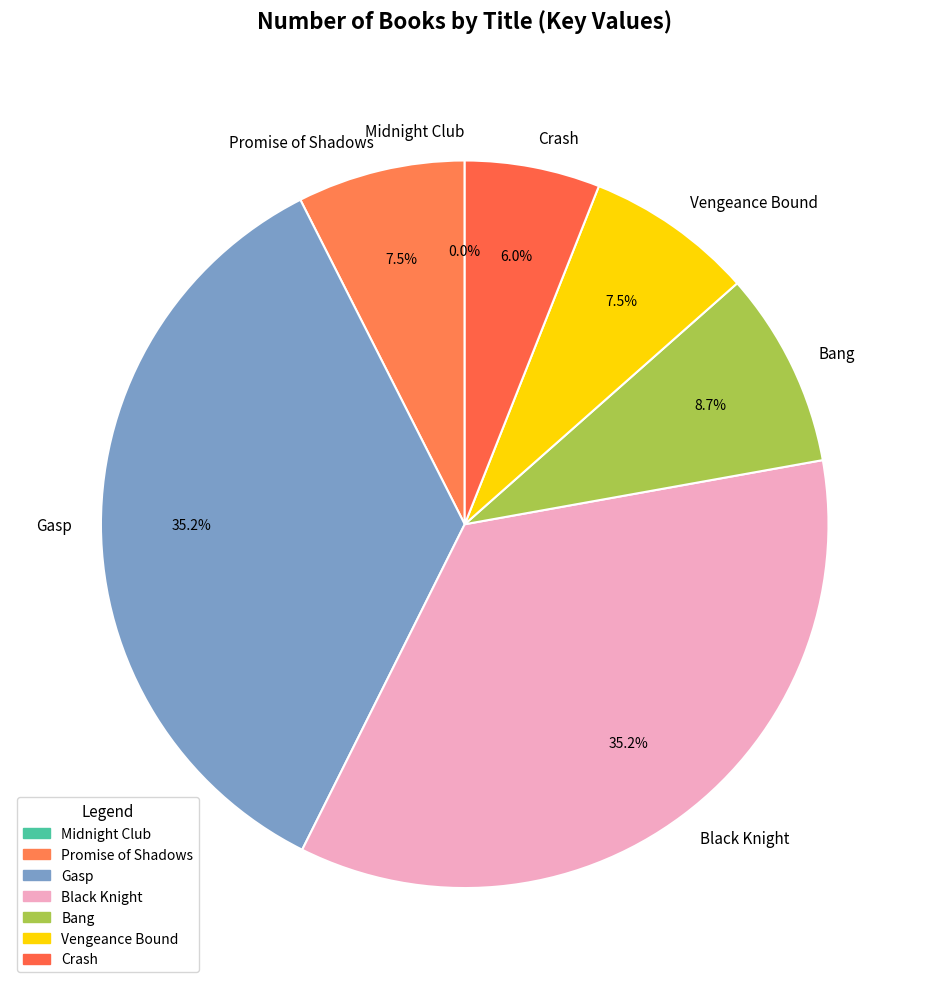

Do Promise of Shadows and Bang together represent more than half of the pie?

No